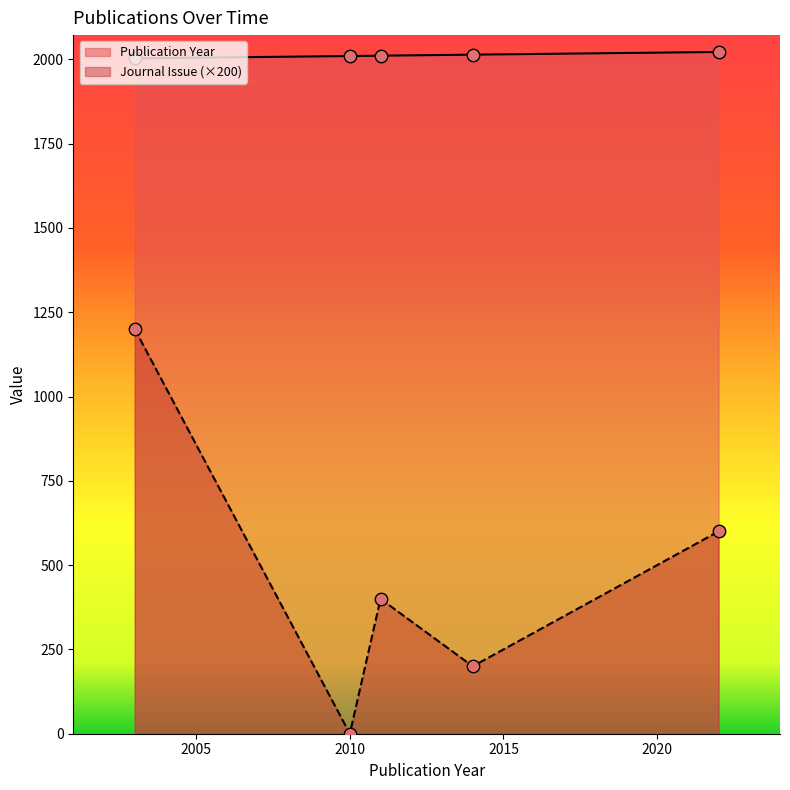

Which series reaches the minimum Y coordinate?

Journal Issue